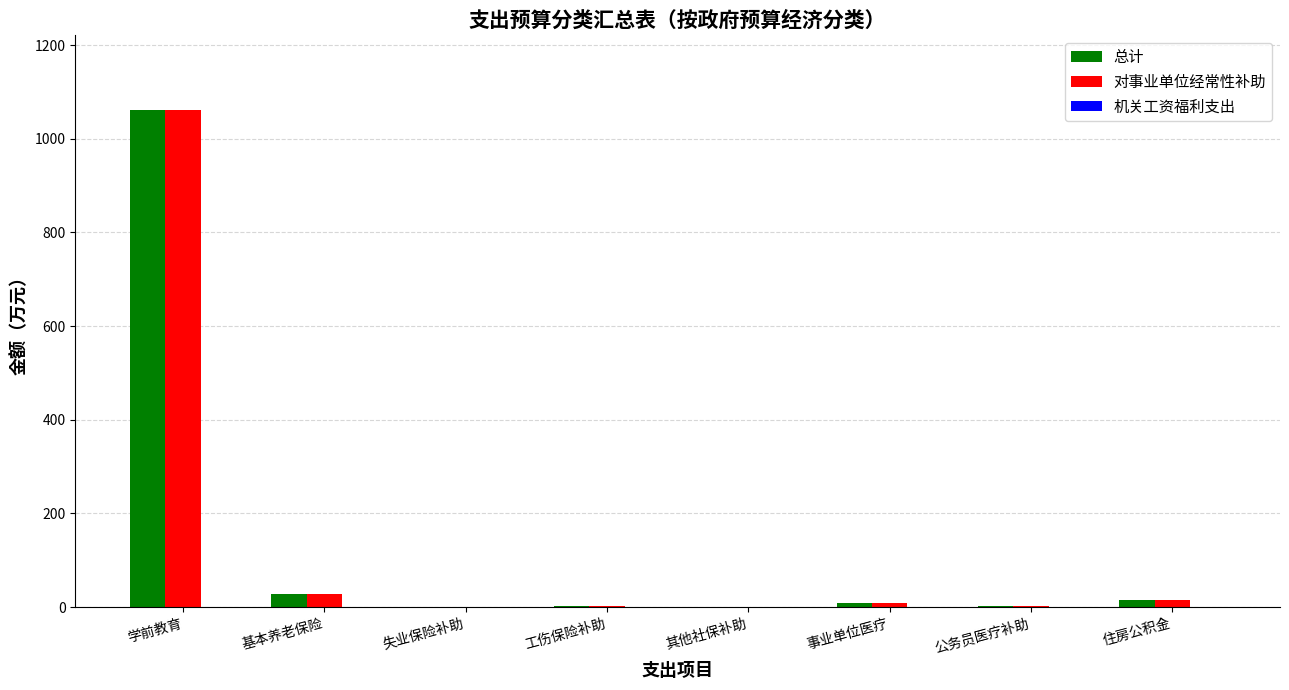

At which category is the sum across all series the highest?

学前教育